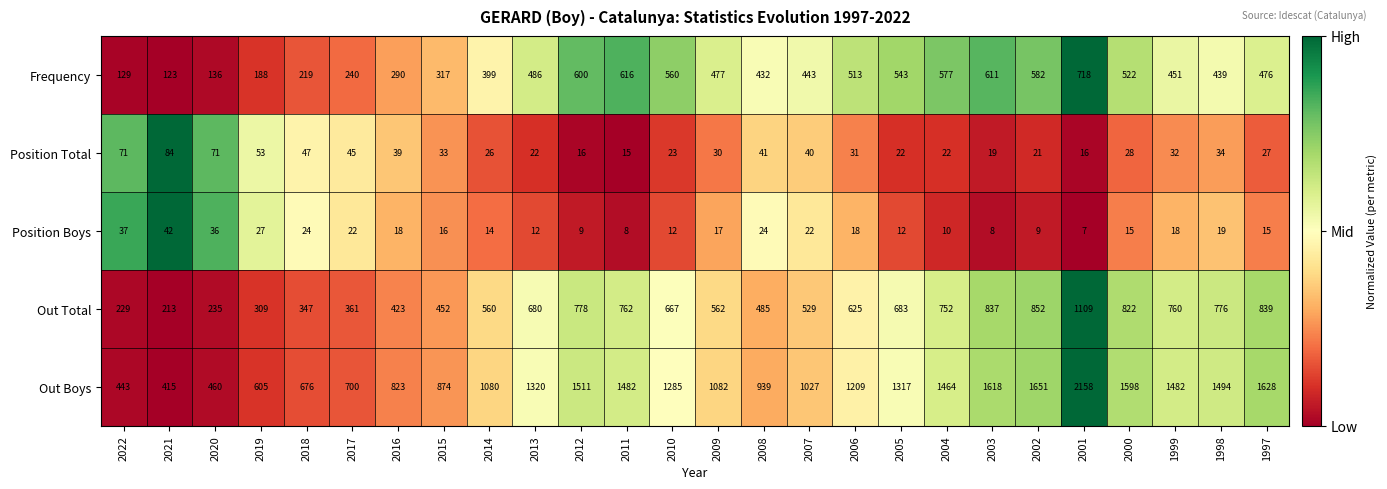

How many categories are shown in the chart?

26